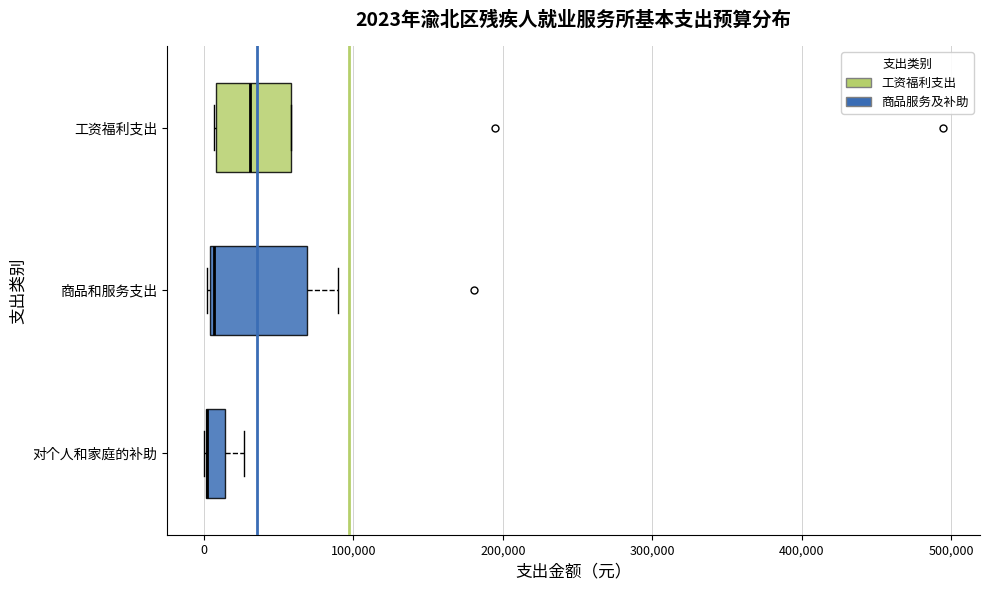

Comparing the boxes themselves (not the whiskers), which one is the widest?

商品和服务支出